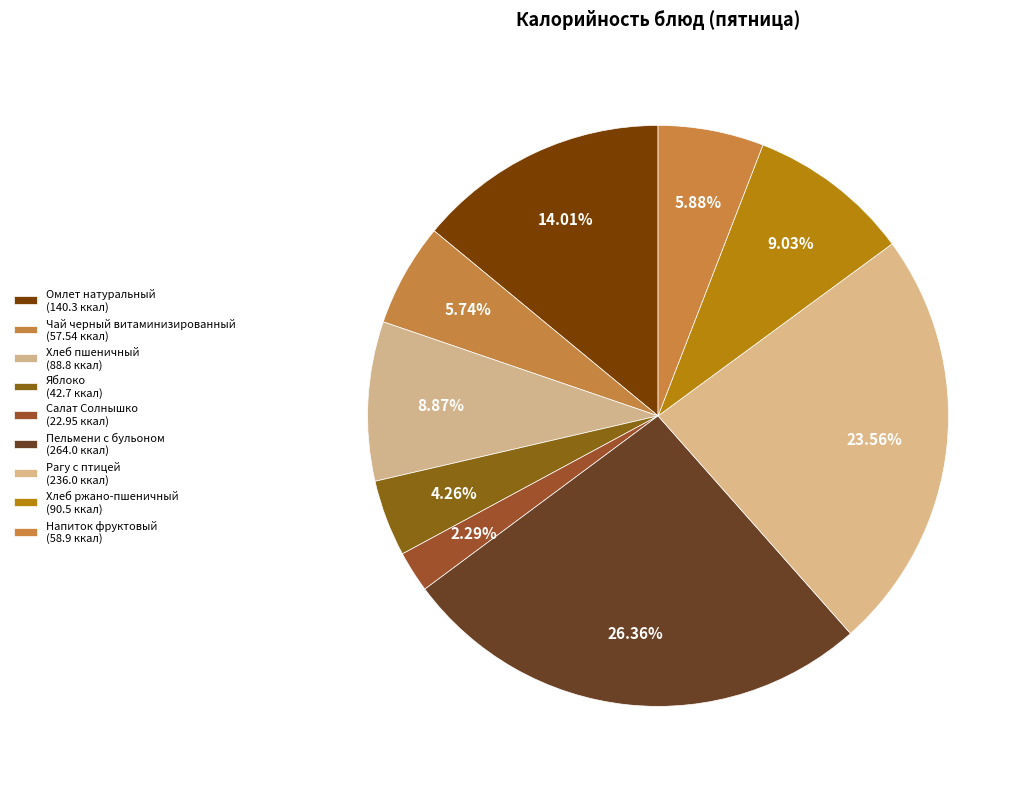

To the nearest percent, what is the average slice percentage?

11%